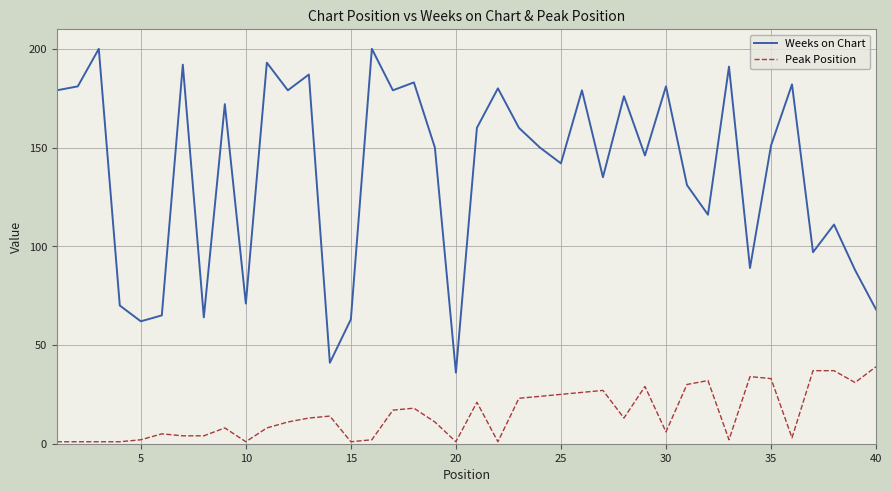

Does the chart have visible grid lines?

Yes